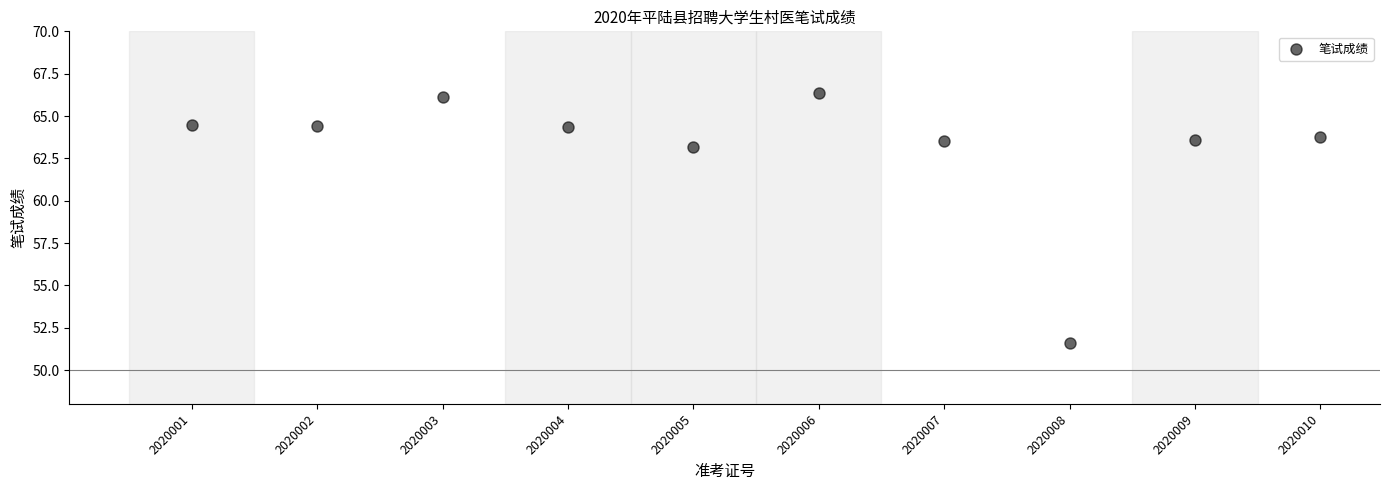

What is the average X value?

2020005.5